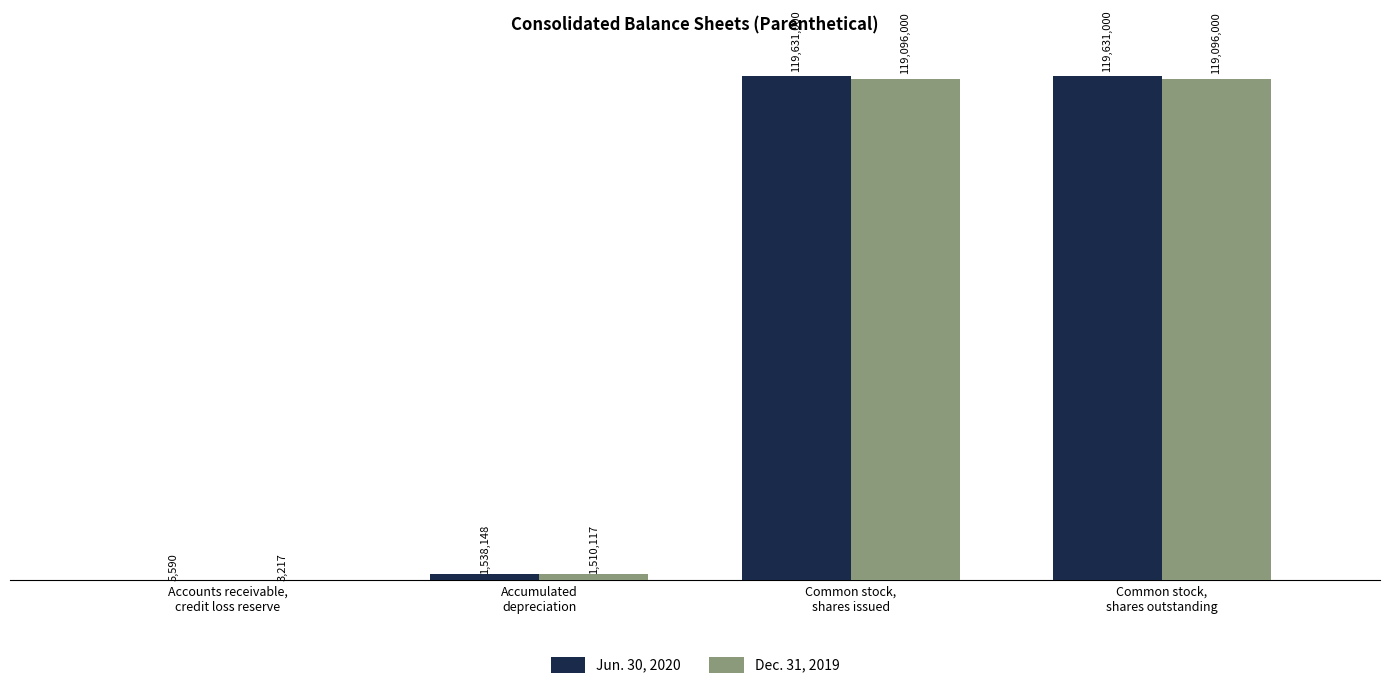

Between Accounts receivable,
credit loss reserve and Common stock,
shares outstanding, which series saw the biggest shift?

Jun. 30, 2020